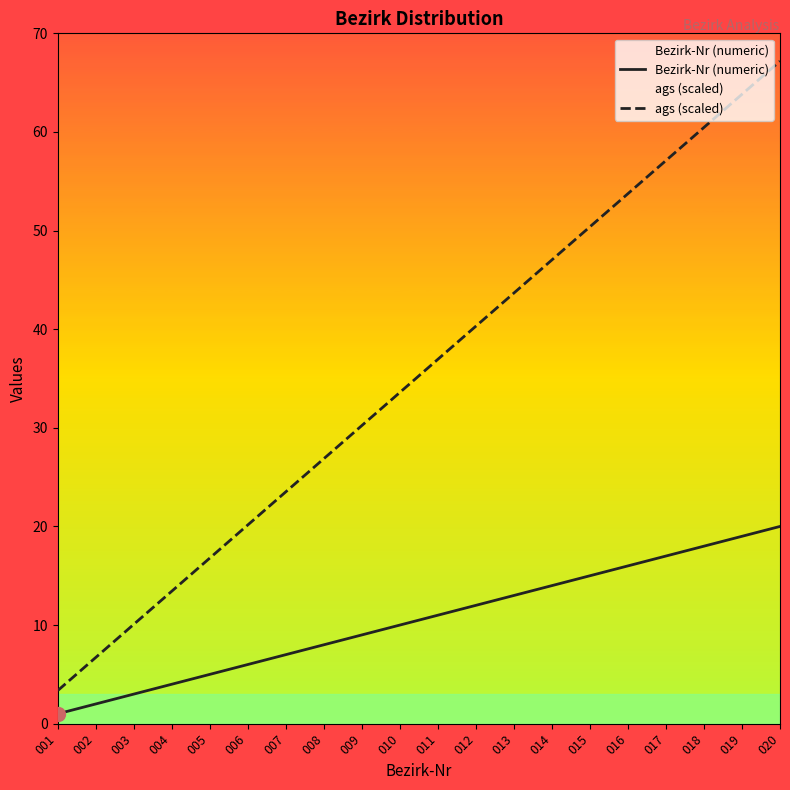

The value of Bezirk-Nr (numeric) at 017 is 17.0. True or false?

True